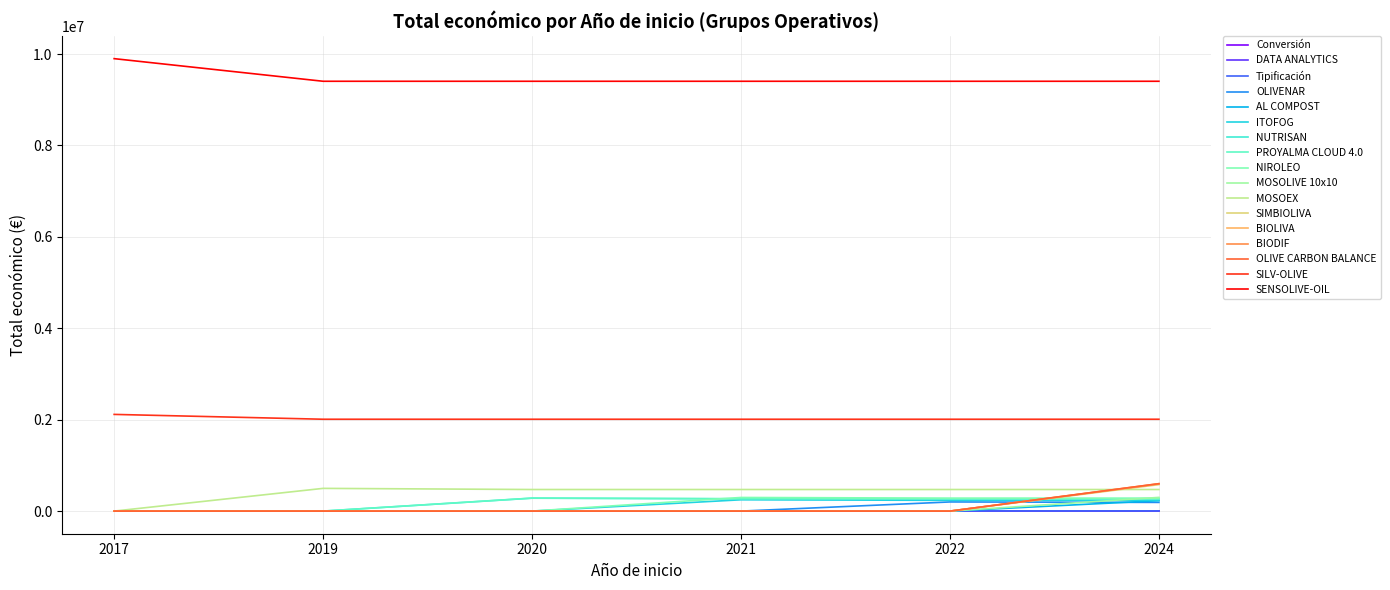

List the labels in order of SENSOLIVE-OIL value, smallest first.

2022, 2020, 2021, 2019, 2024, 2017